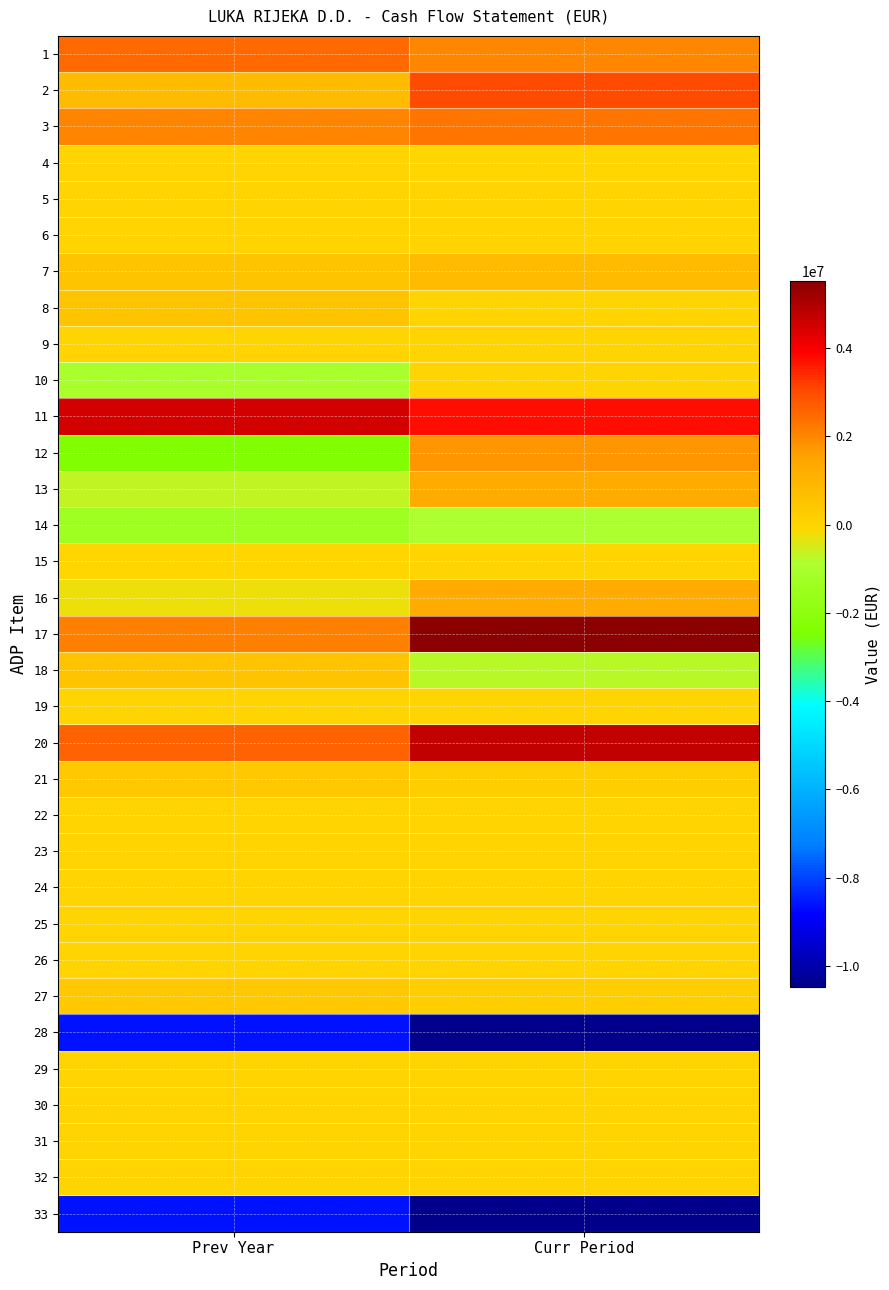

What is the difference between the highest and lowest values at Prev Year?

13098601